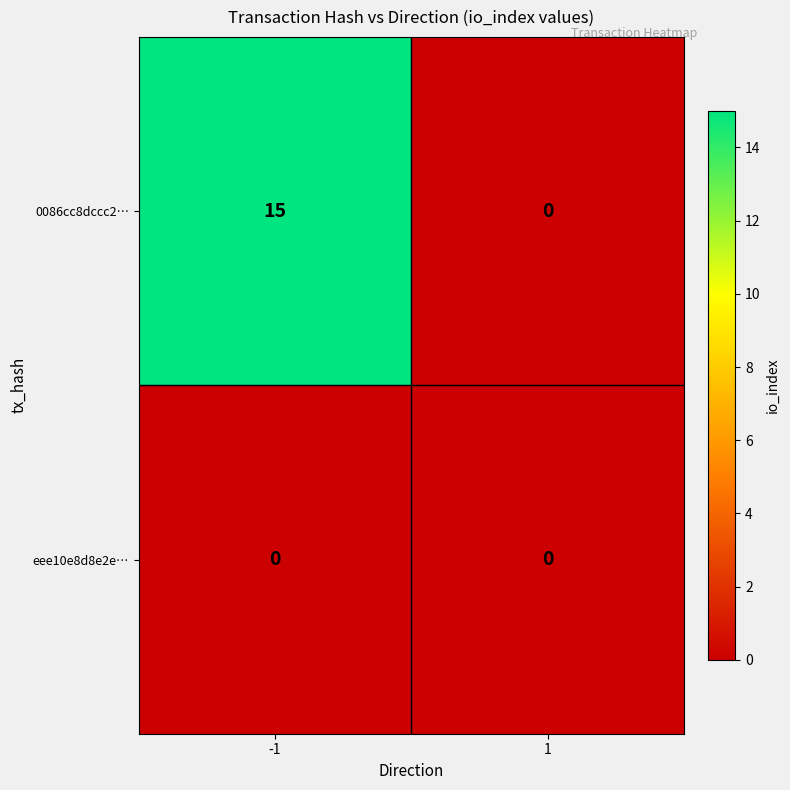

What is the difference between the maximum and minimum values in the 0086cc8dccc2… series?

15